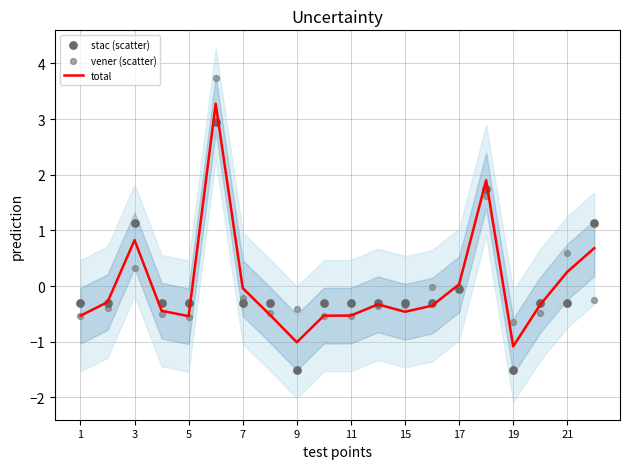

Which series contains the lowest Y value?

stac (scatter)